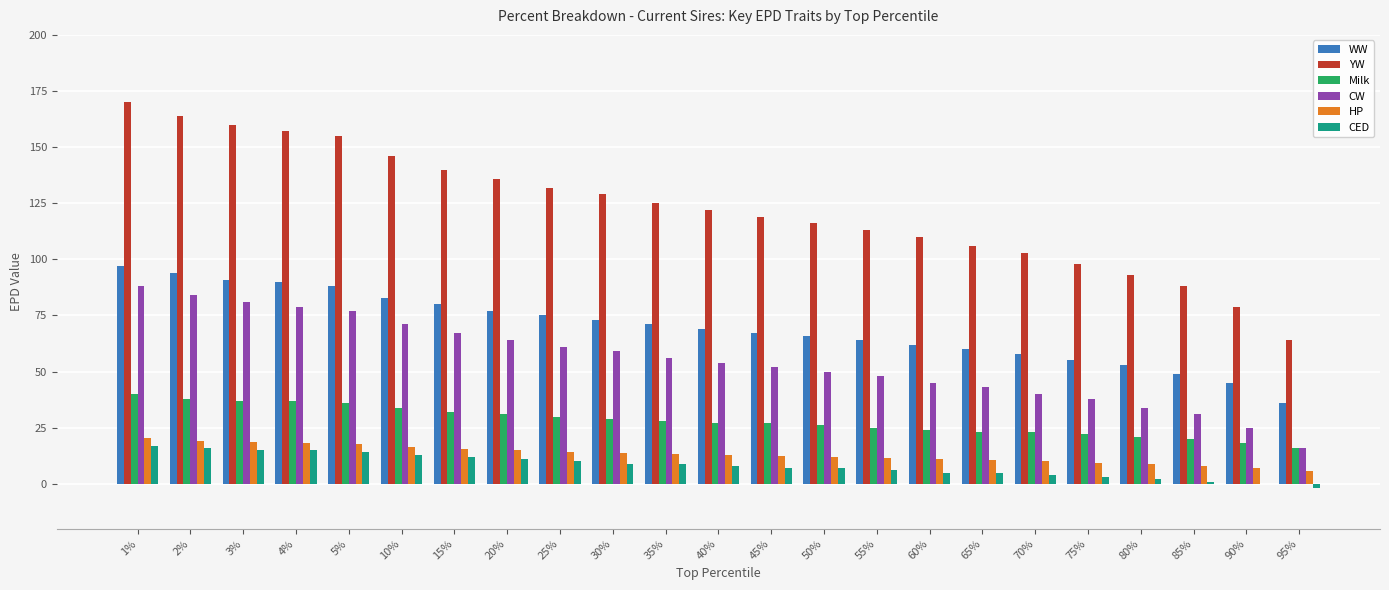

What value does the WW series have at 70%?

58.0